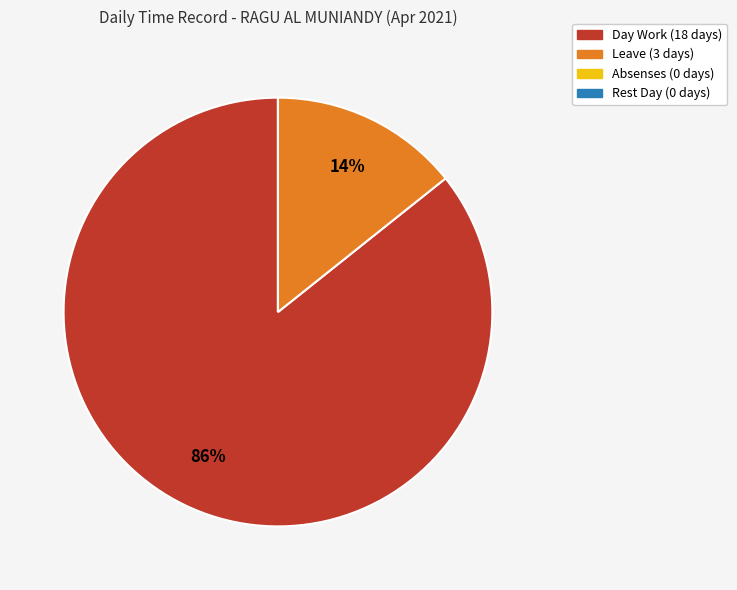

Which category has the biggest portion of the pie?

Day Work